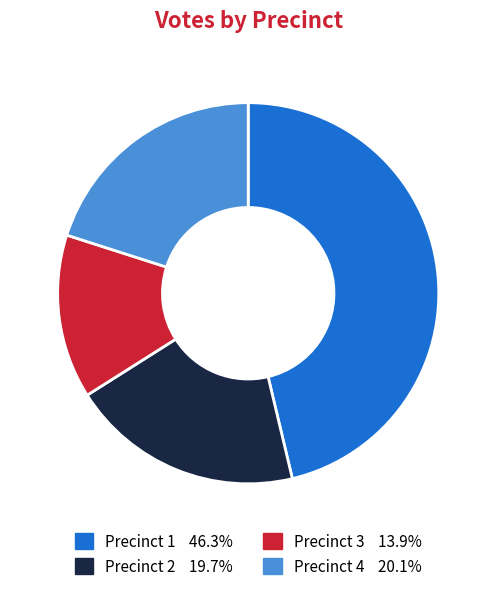

Is it true that Precinct 2 is 7% of the pie?

False